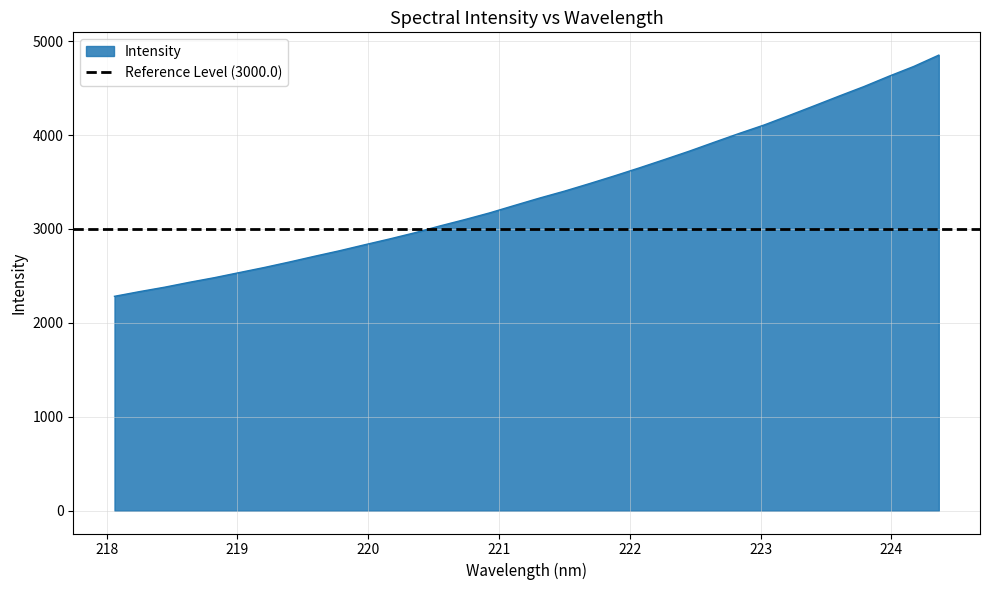

How many data points are above 3328?

17